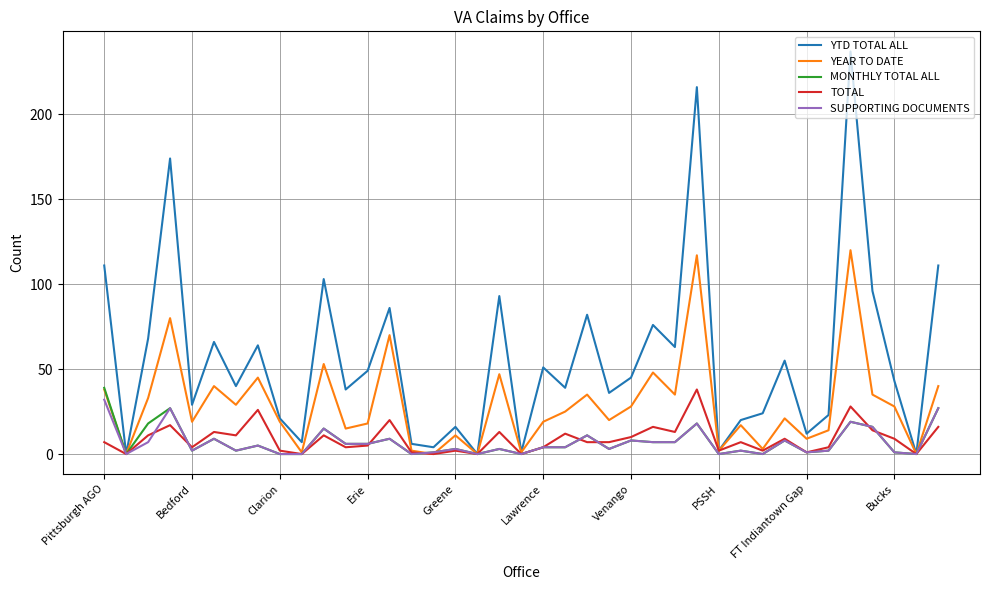

Which series has the widest spread of values?

YTD TOTAL ALL